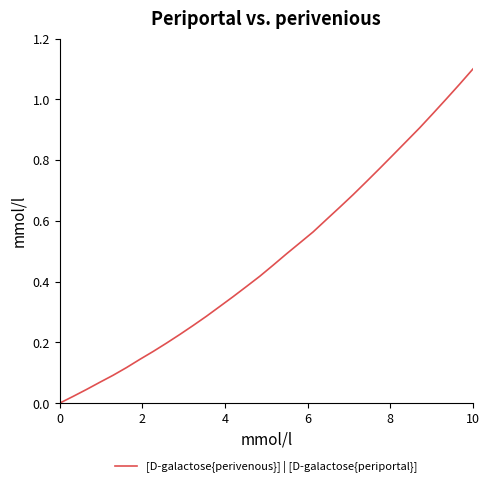

How many lines are shown in the chart?

1